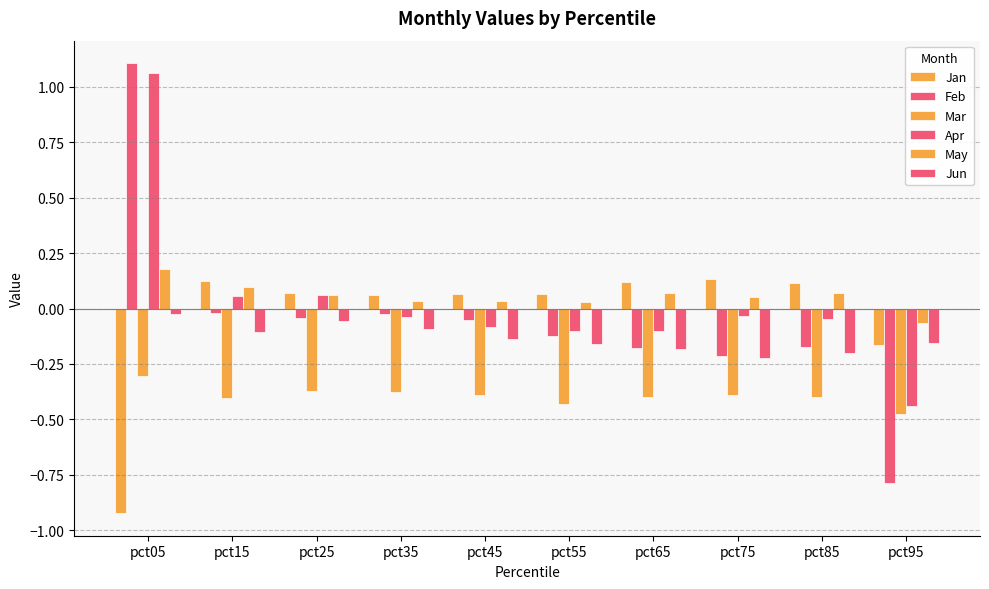

How many series are shown in this chart?

6